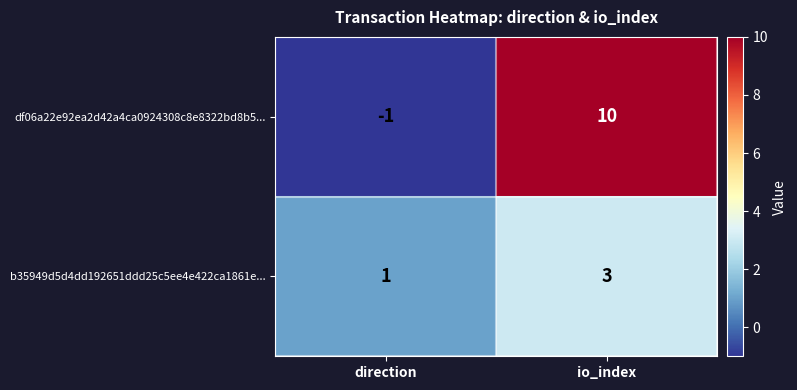

Where is df06a22e92ea2d42a4ca0924308c8e8322bd8b5... nearest to the value 4?

direction